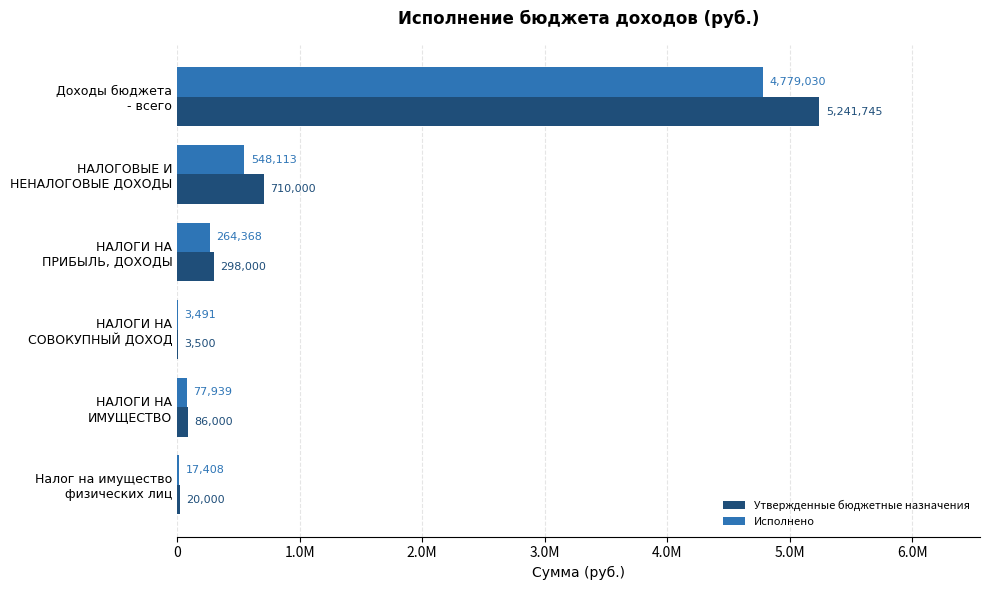

What are all the series names shown in the legend?

Утвержденные бюджетные назначения, Исполнено